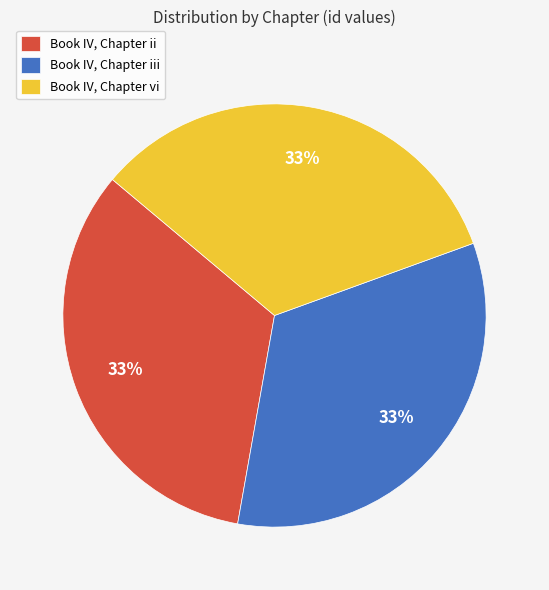

Does Book IV, Chapter iii account for over 50% of the chart?

No